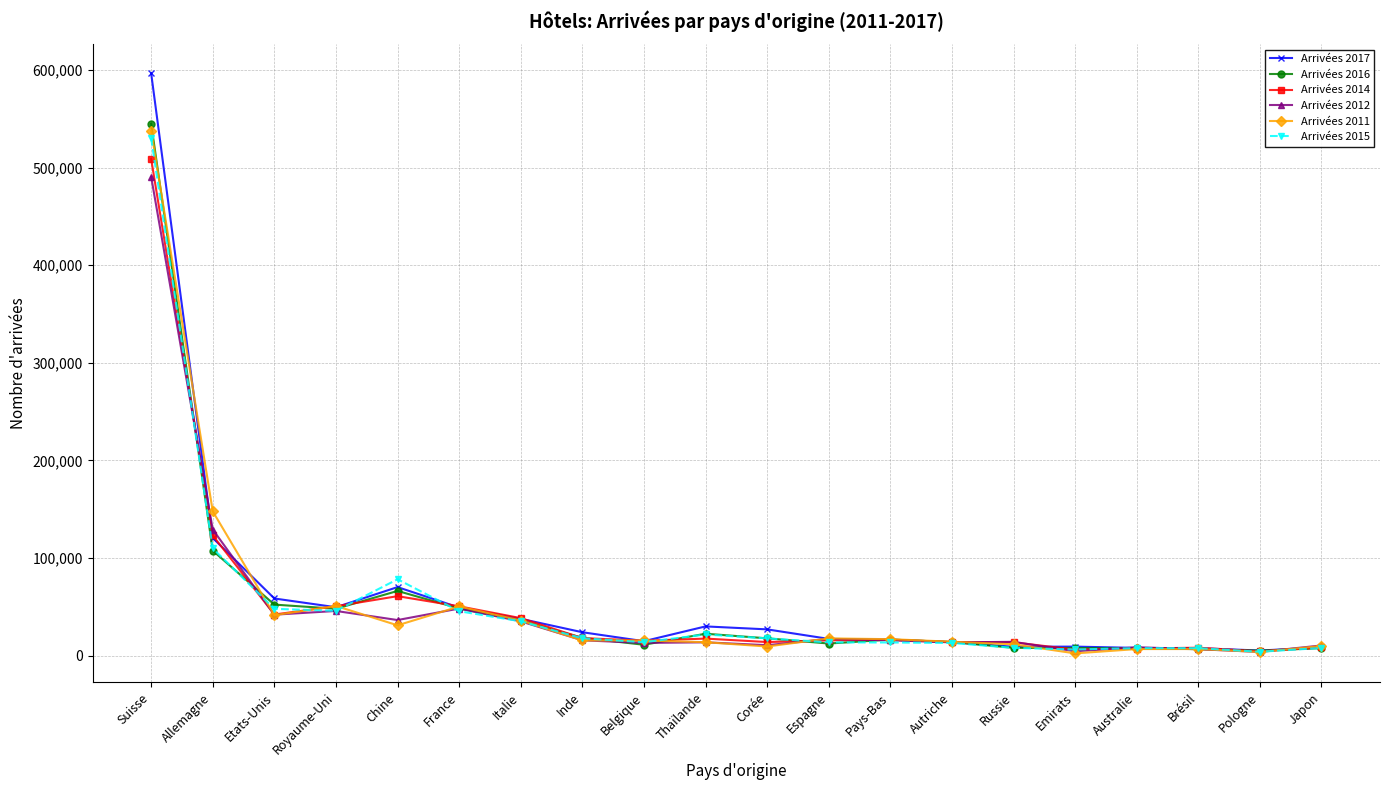

At which category is the sum across all series the highest?

Suisse